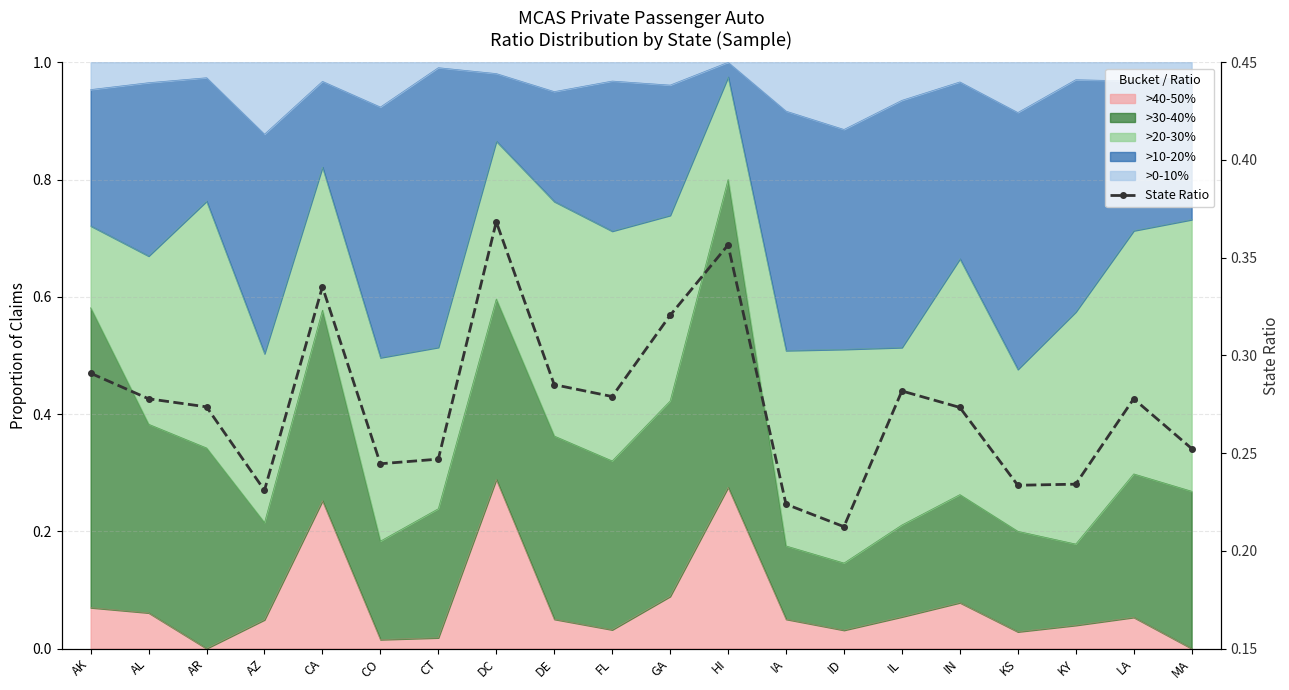

The value at DC is 0.2. True or false?

False